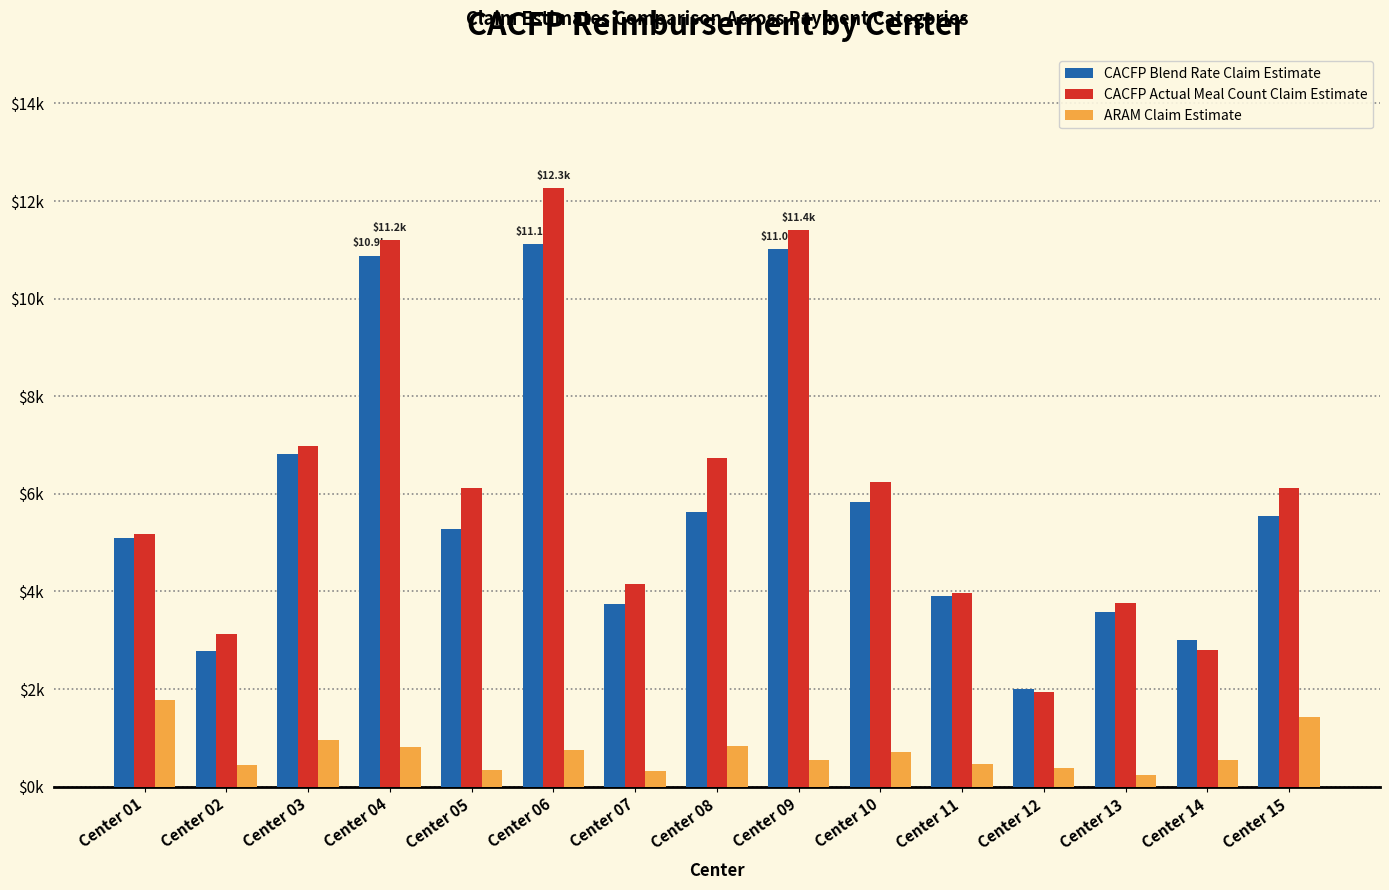

What is the difference between the maximum and second lowest values in the CACFP Blend Rate Claim Estimate series?

8340.6